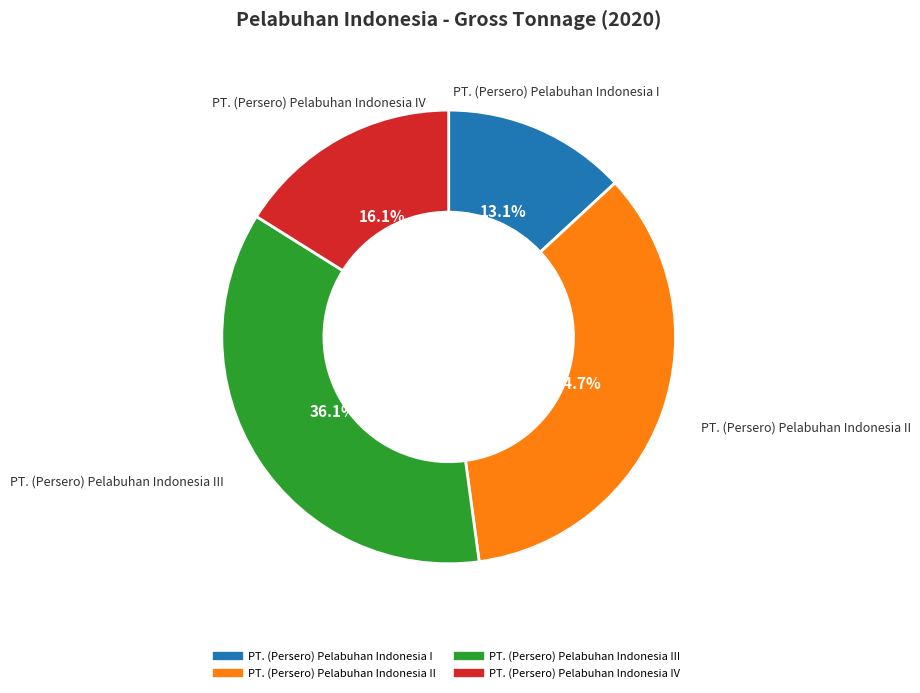

Does any single category account for the majority?

No